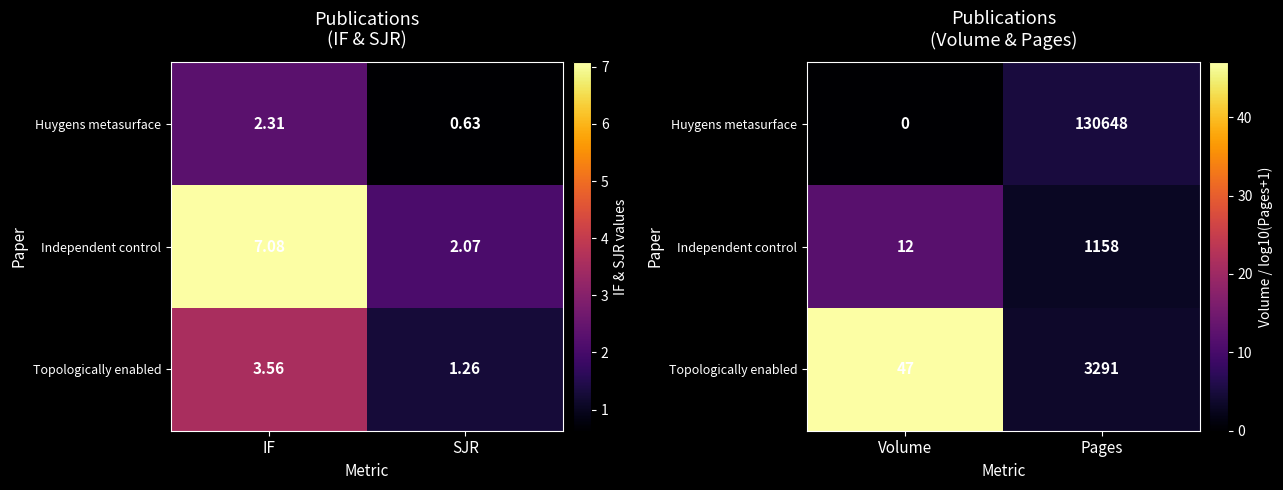

What is the maximum value shown in the chart?

47.0